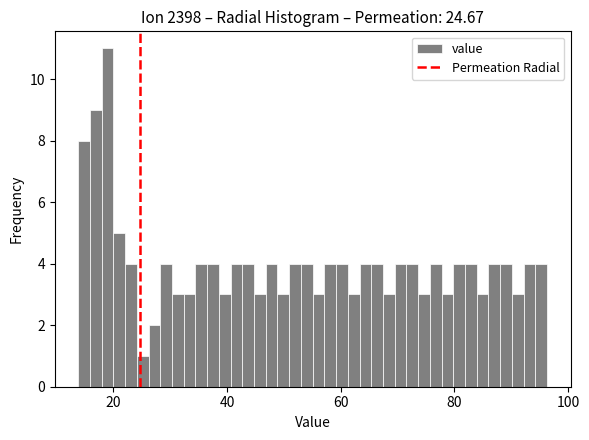

Around what value on the x-axis is the tallest bar? Give the approximate position of its centre, as read against the axis.

18